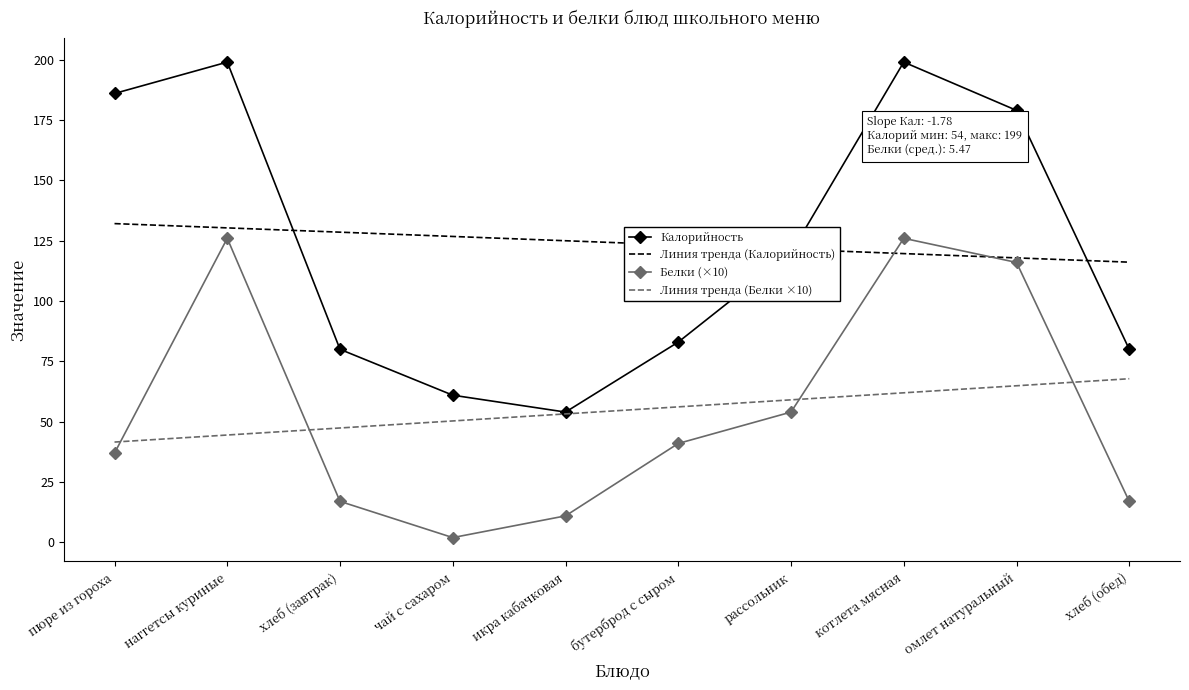

After their last crossing, which series has the higher values: Калорийность or Линия тренда (Калорийность)?

Линия тренда (Калорийность)